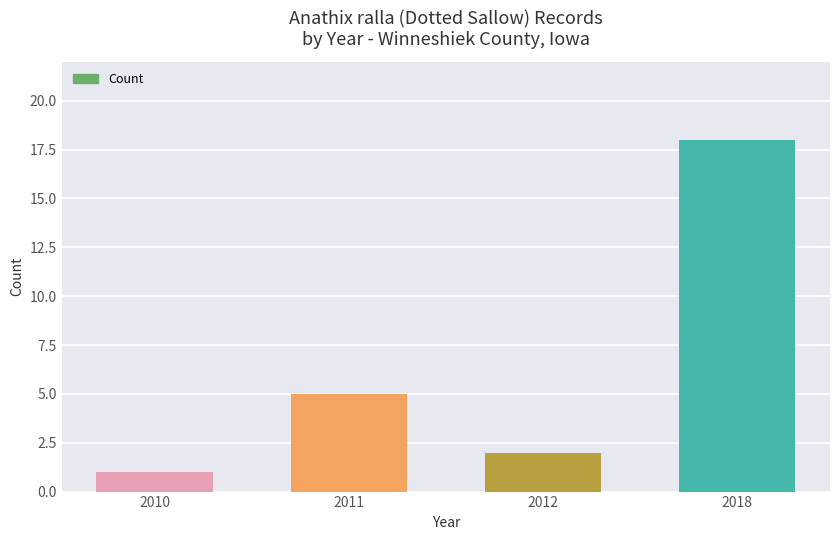

The chart shows a value of 8 at 2011. True or false?

False